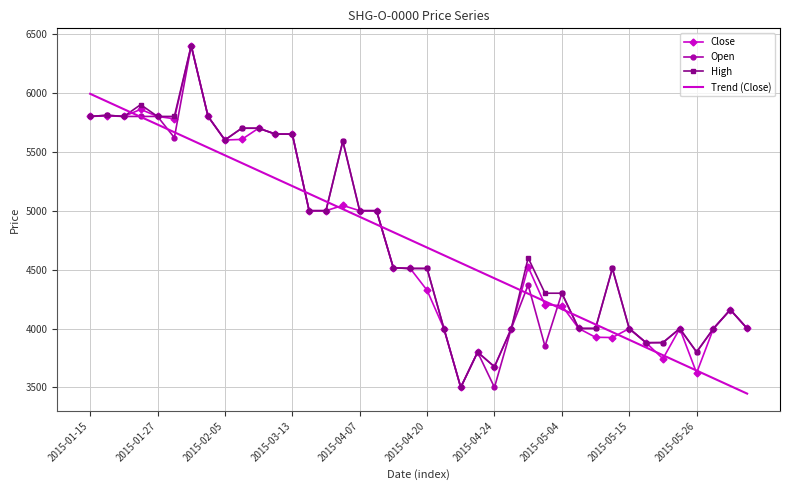

What are all the series names shown in the legend?

Close, Open, High, Trend (Close)